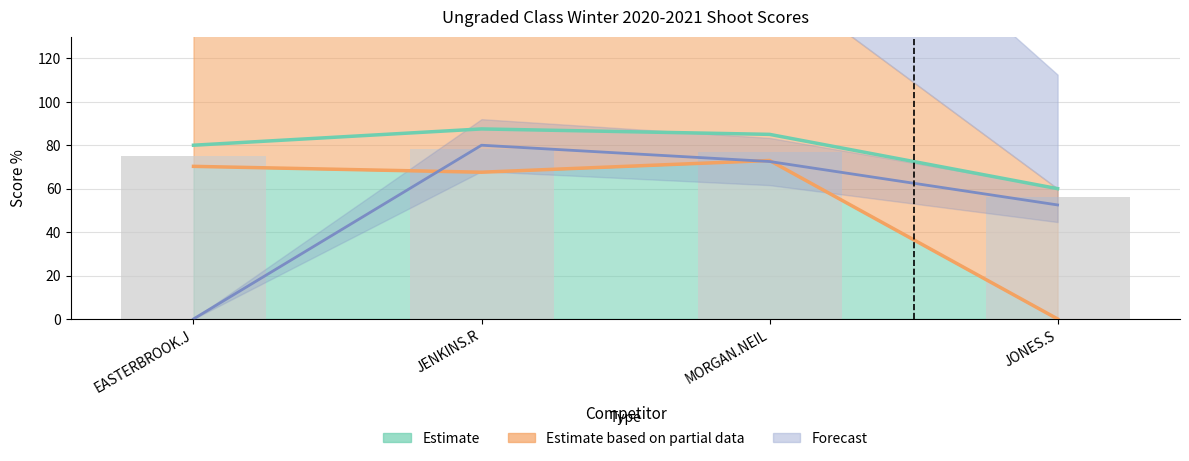

What is the label of the 1st bar from the left?

EASTERBROOK.J